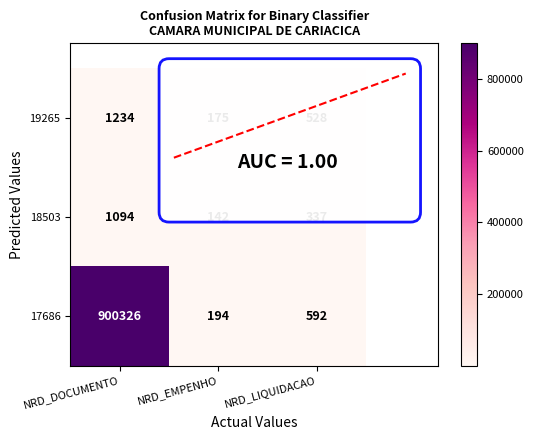

How many 19265 values are between 175 and 1234?

3